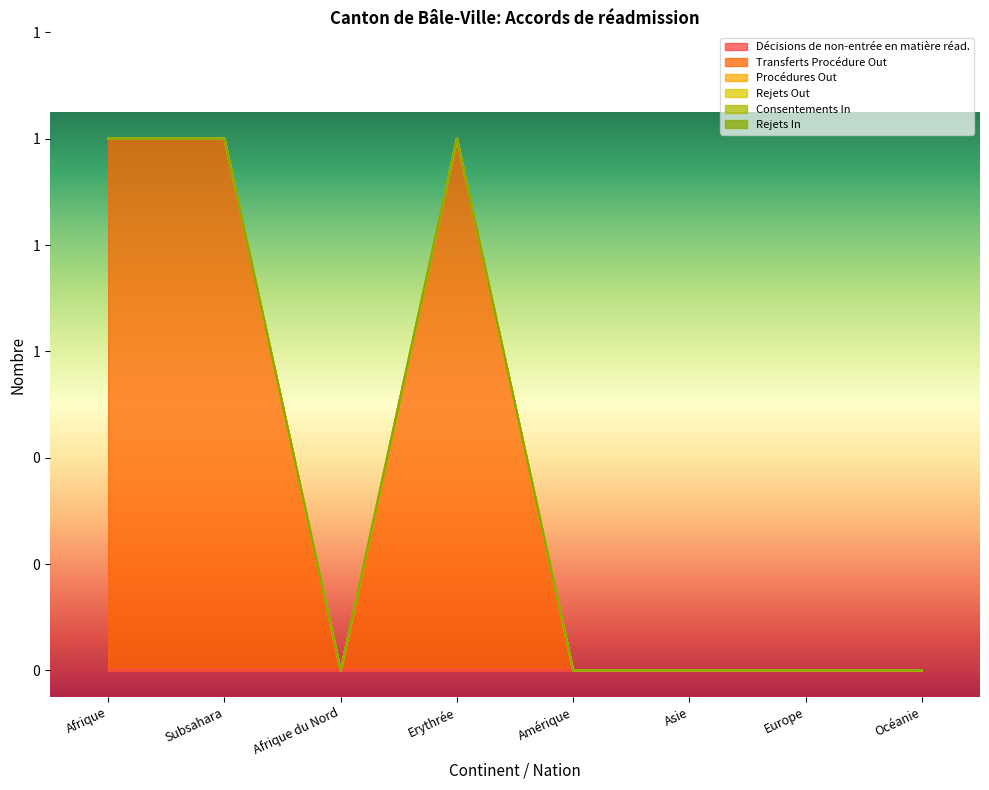

True or false: Procédures Out and Consentements In intersect in this chart.

False